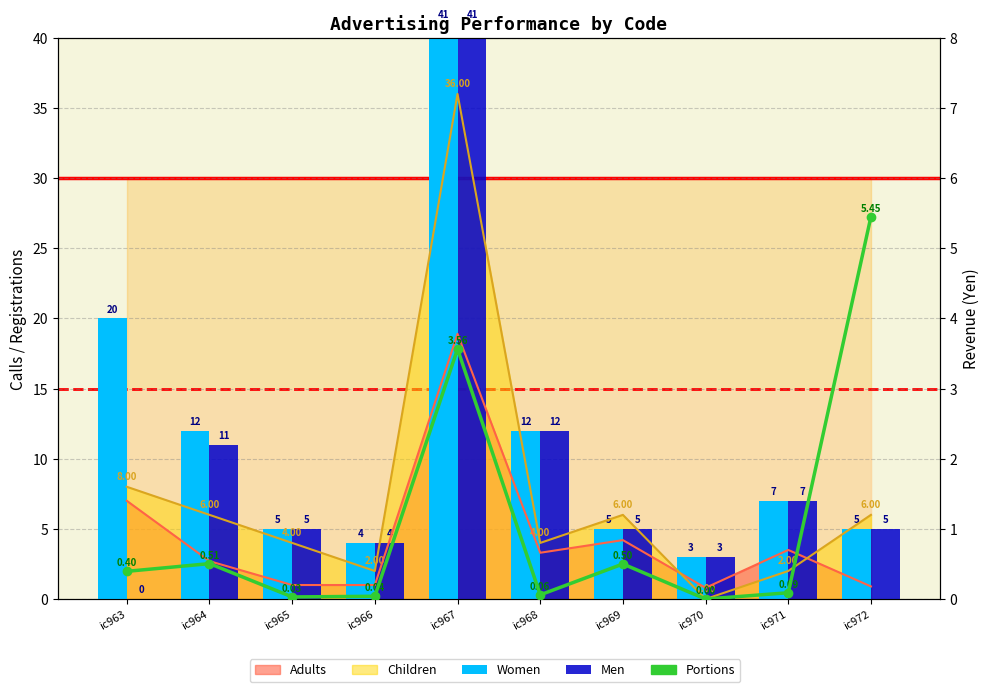

Reading left to right, transcribe all the data shown in this chart.

Women: 20.0	12.0	5.0	4.0	41.0	12.0	5.0	3.0	7.0	5.0
Men: 0.0	11.0	5.0	4.0	41.0	12.0	5.0	3.0	7.0	5.0
Portions: 0.4	0.5	0.0	0.0	3.6	0.1	0.5	0.0	0.1	5.5